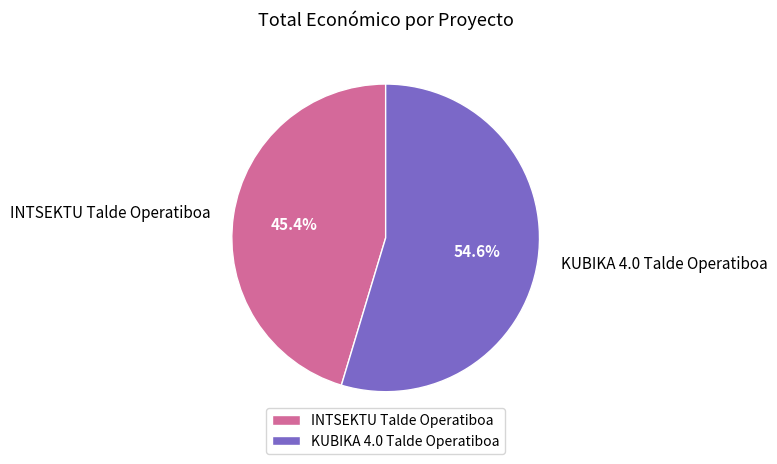

To the nearest percent, what portion does INTSEKTU Talde Operatiboa represent?

45%